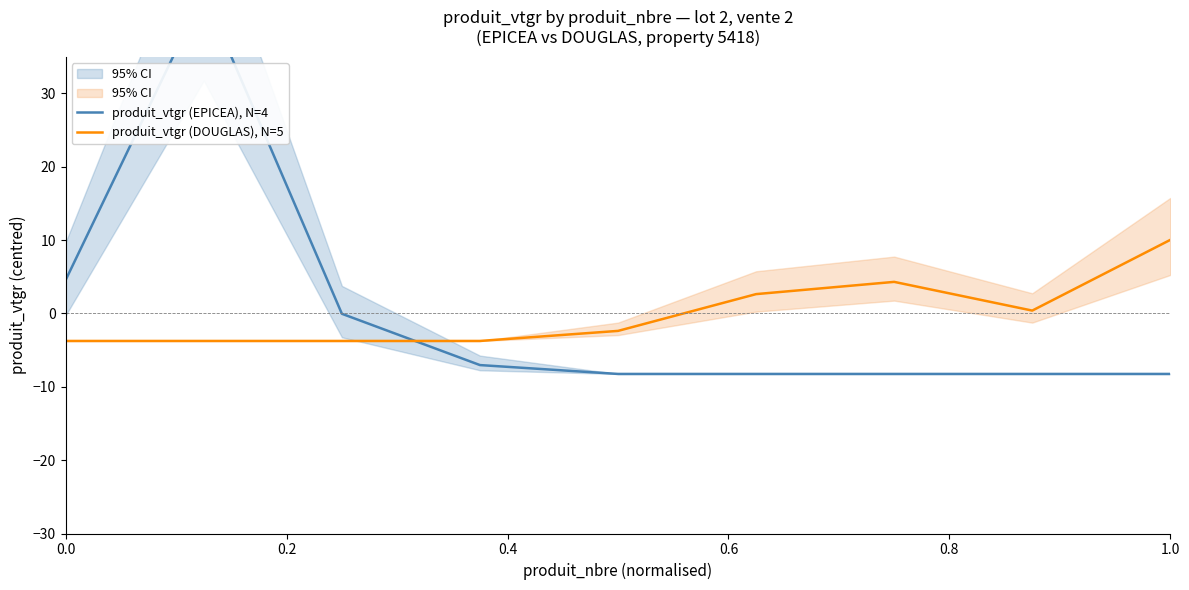

What is the label of the 4th point from the left?

0.6